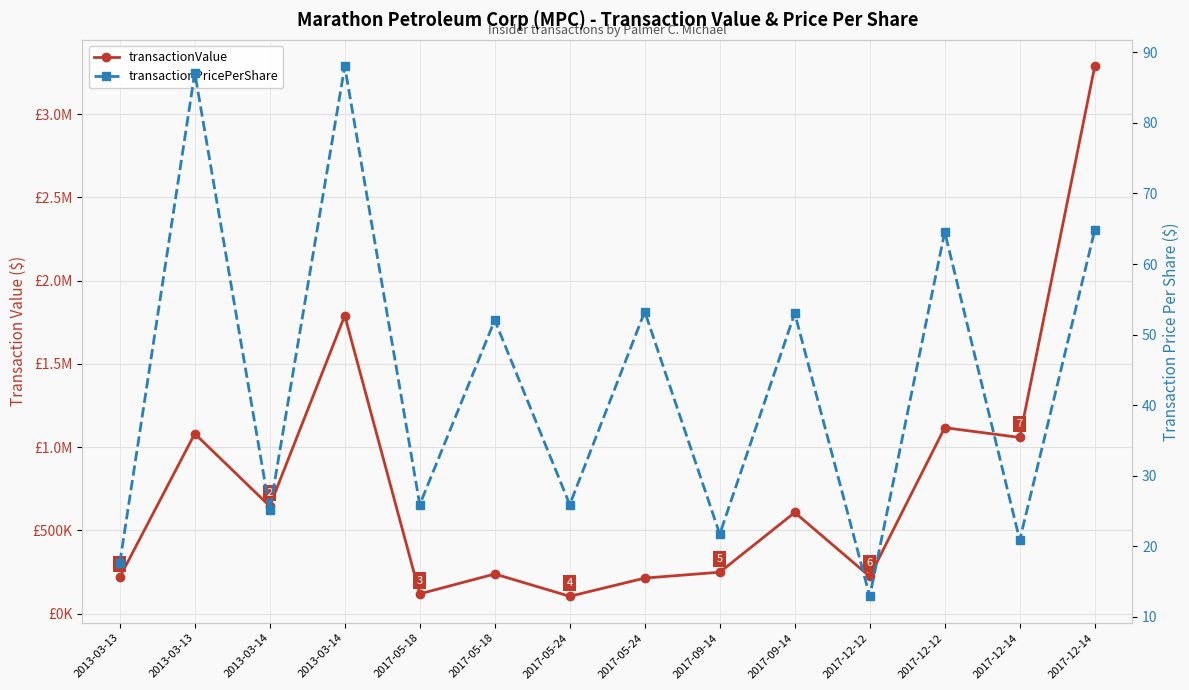

List the series in order of their overall mean, highest first.

transactionValue, transactionPricePerShare